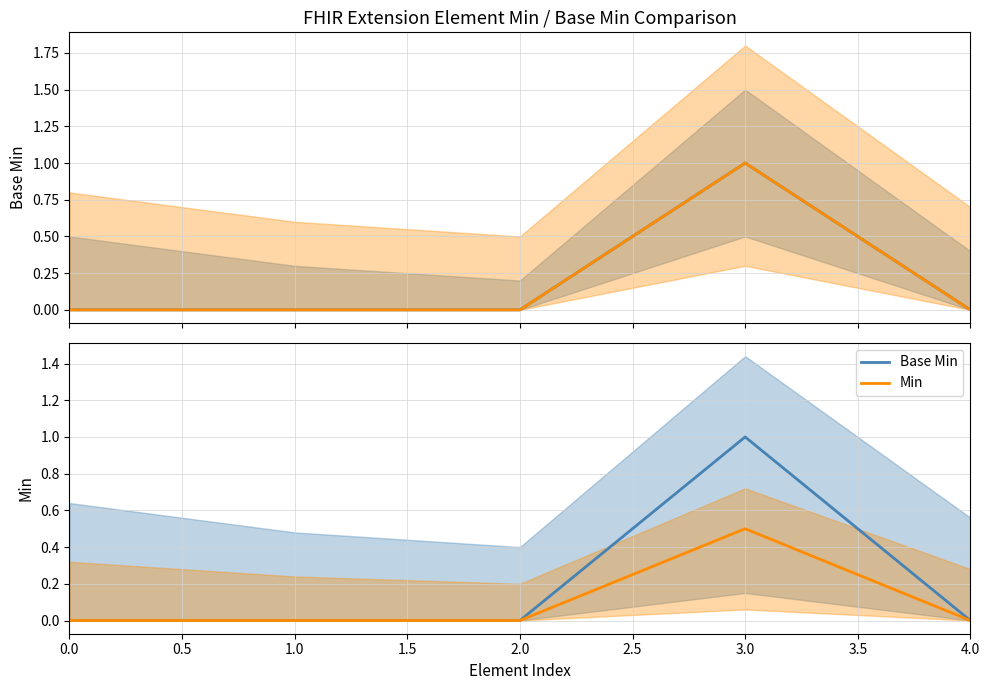

What is the sum of all Min values?

0.5